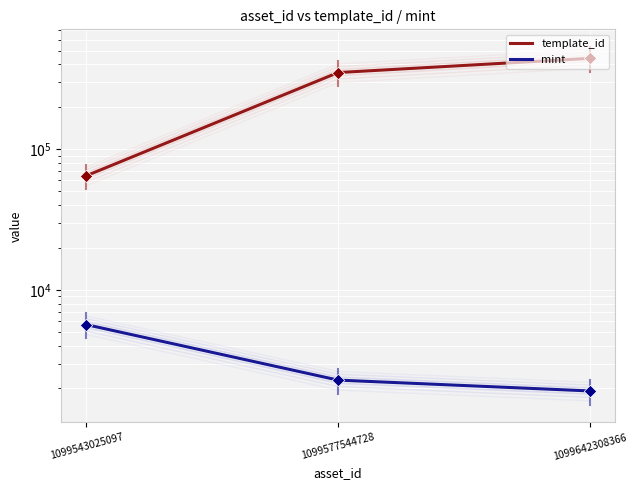

What are all the series names shown in the legend?

template_id, mint